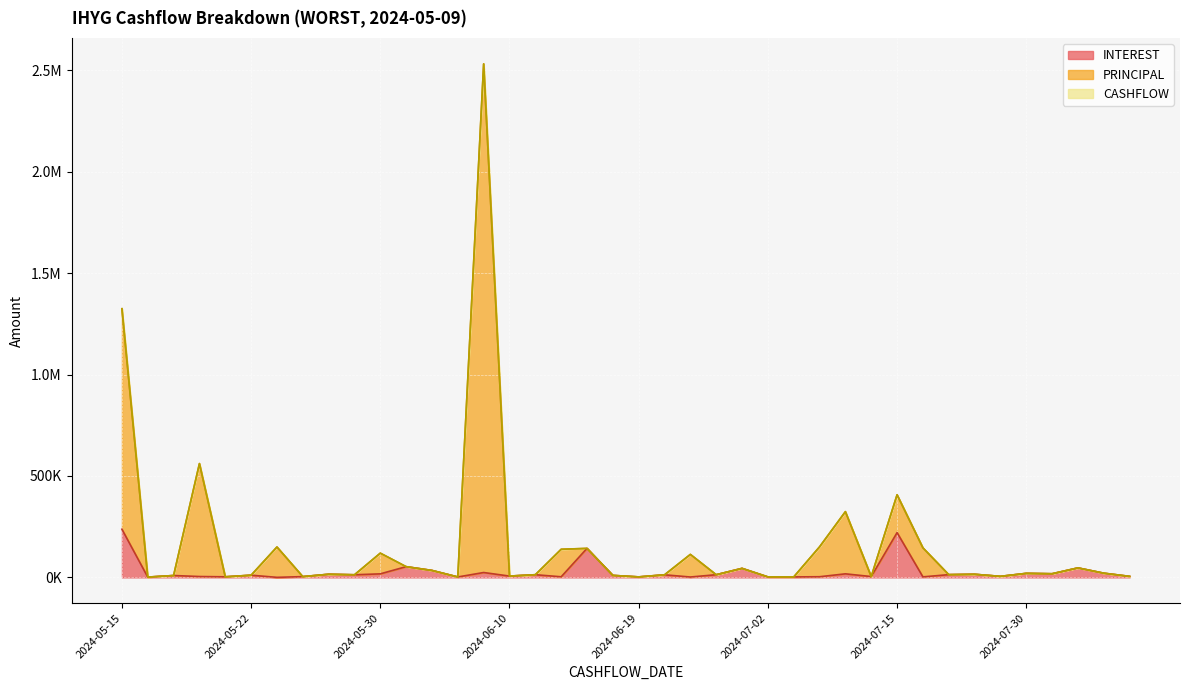

At which category is the sum across all series the highest?

2024-06-08